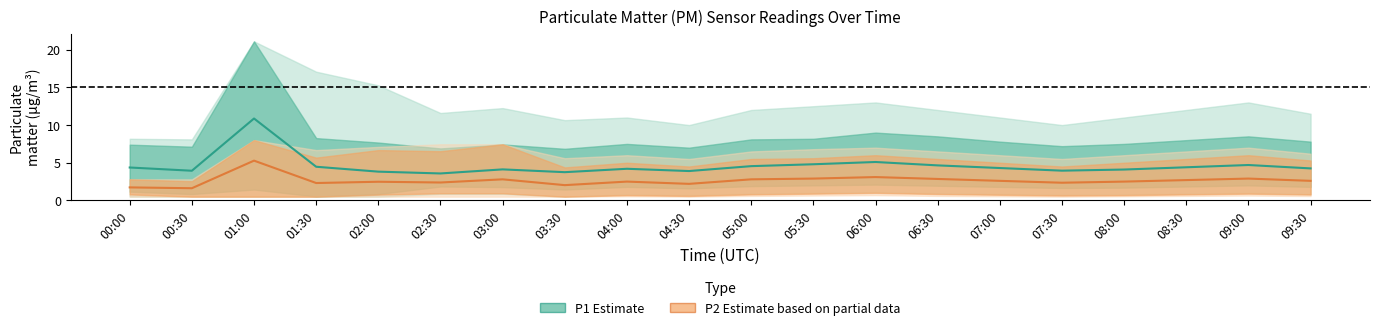

True or false: P2 (PM2.5) has more than 2 points higher than both neighbors.

True